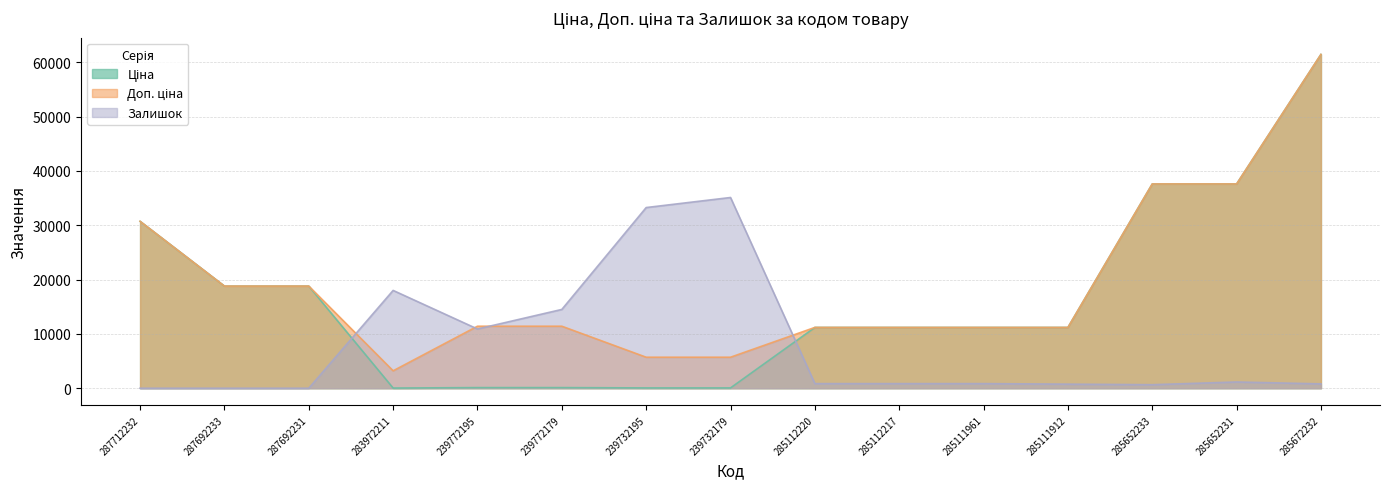

How many distinct data groups are displayed?

3